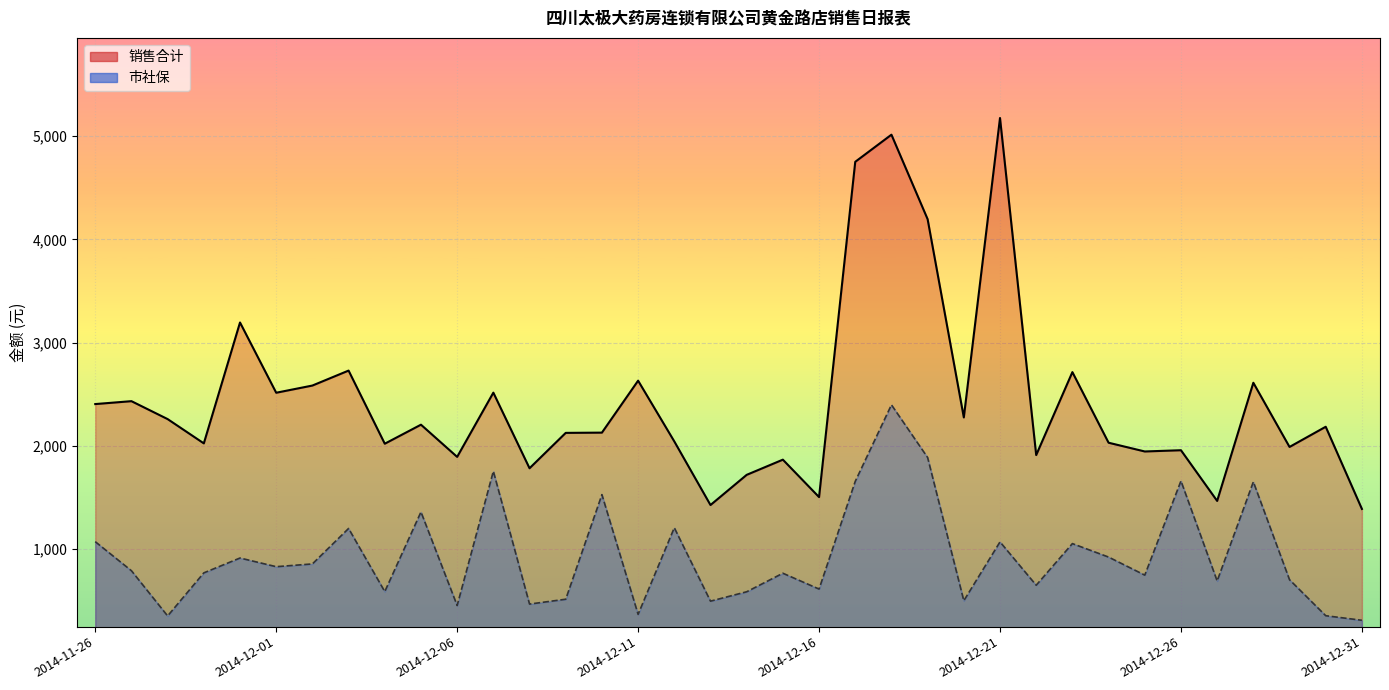

True or false: 销售合计 and 市社保 cross at least once.

False